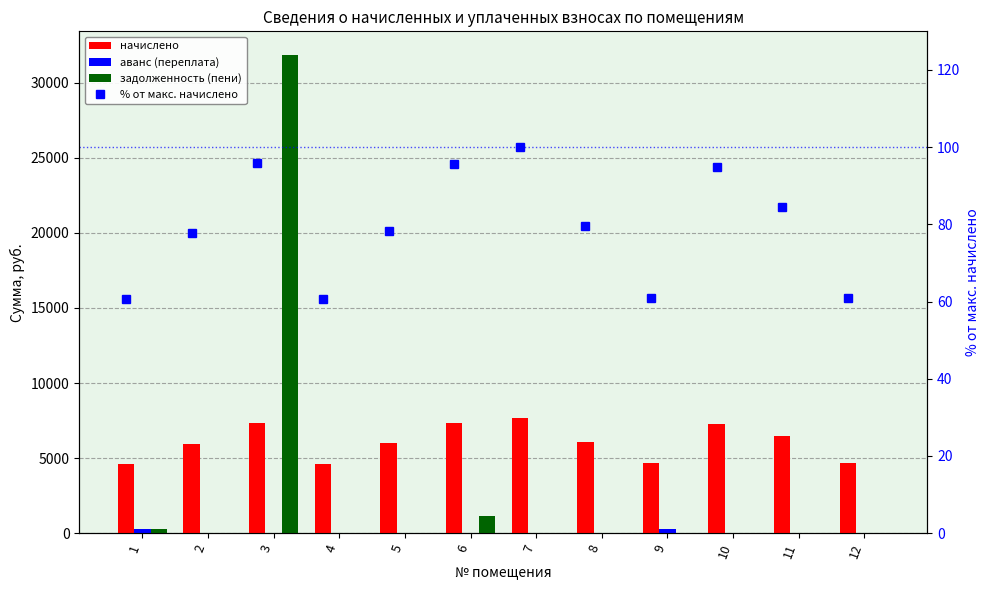

The value of задолженность (пени) at 10 is 0.0. True or false?

True